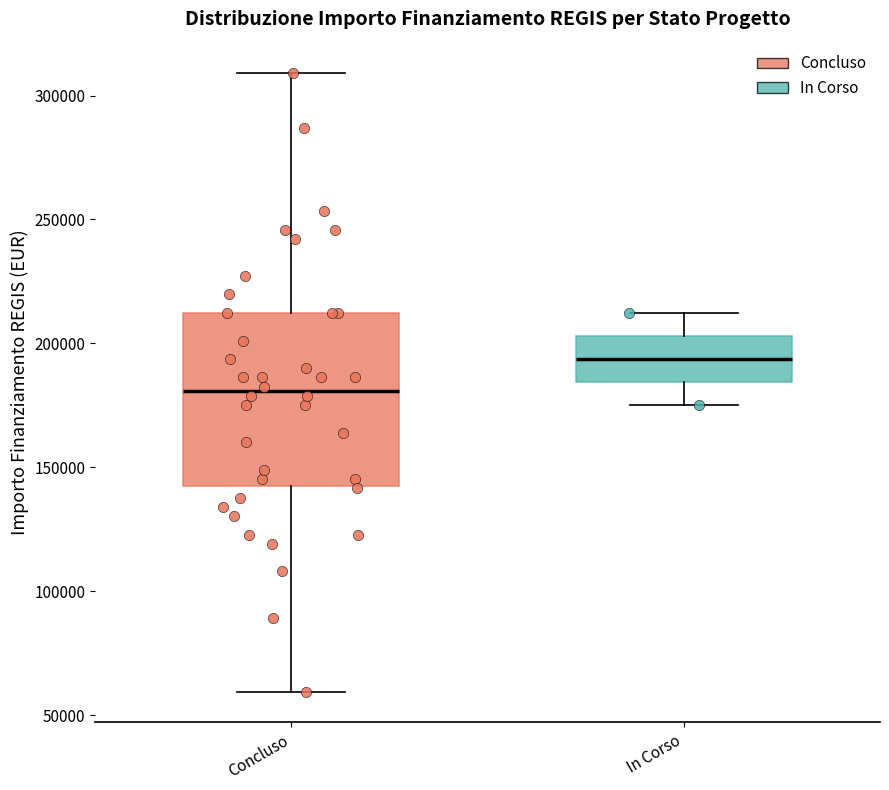

Comparing the boxes themselves (not the whiskers), which one is the tallest?

Concluso